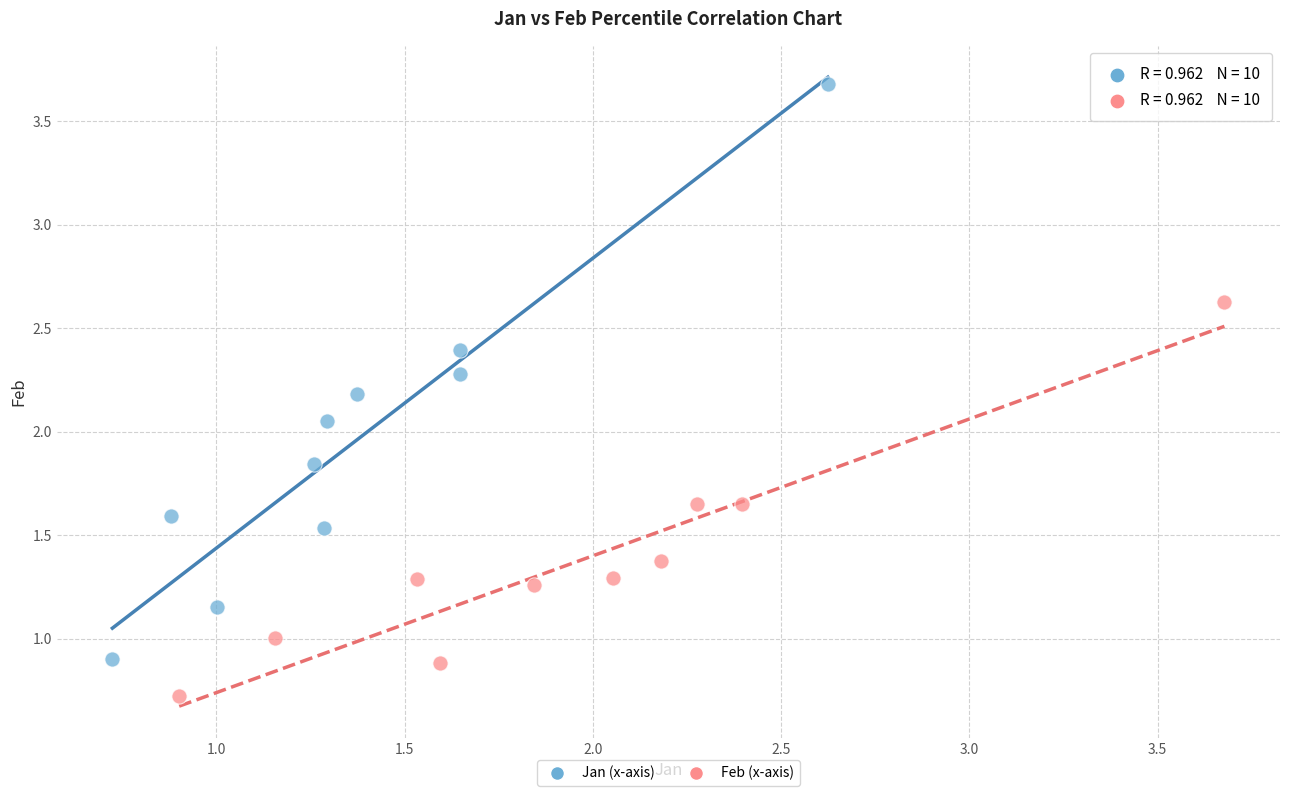

Which series reaches the maximum Y coordinate?

Jan (x-axis)